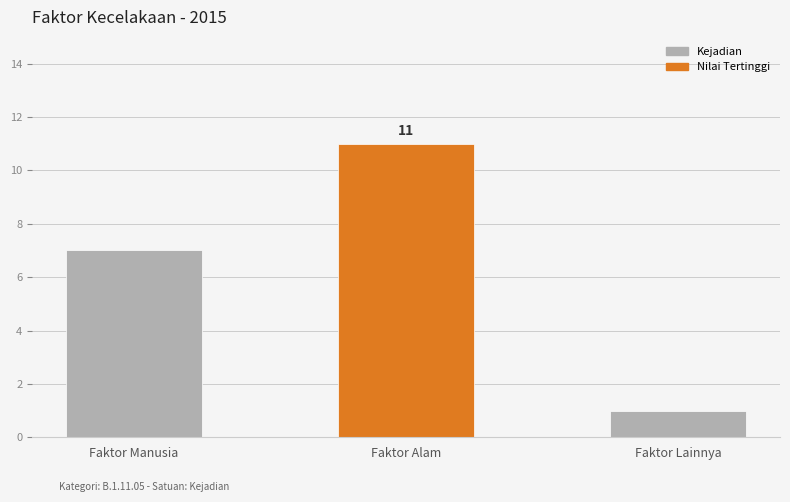

Where is the data nearest to the value 6?

Faktor Manusia